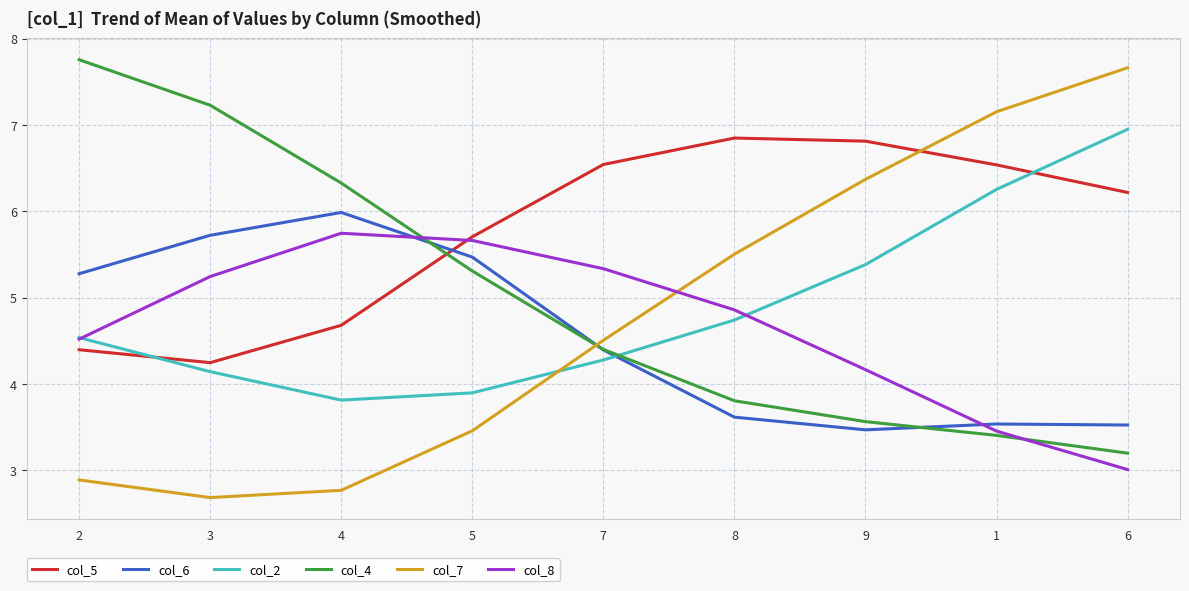

Reading left to right, list all the values displayed in this chart.

col_5: 2=4.4	3=4.2	4=4.7	5=5.7	7=6.5	8=6.9	9=6.8	1=6.5	6=6.2
col_6: 2=5.3	3=5.7	4=6.0	5=5.5	7=4.4	8=3.6	9=3.5	1=3.5	6=3.5
col_2: 2=4.5	3=4.1	4=3.8	5=3.9	7=4.3	8=4.7	9=5.4	1=6.3	6=7.0
col_4: 2=7.8	3=7.2	4=6.3	5=5.3	7=4.4	8=3.8	9=3.6	1=3.4	6=3.2
col_7: 2=2.9	3=2.7	4=2.8	5=3.5	7=4.5	8=5.5	9=6.4	1=7.2	6=7.7
col_8: 2=4.5	3=5.2	4=5.7	5=5.7	7=5.3	8=4.9	9=4.2	1=3.5	6=3.0